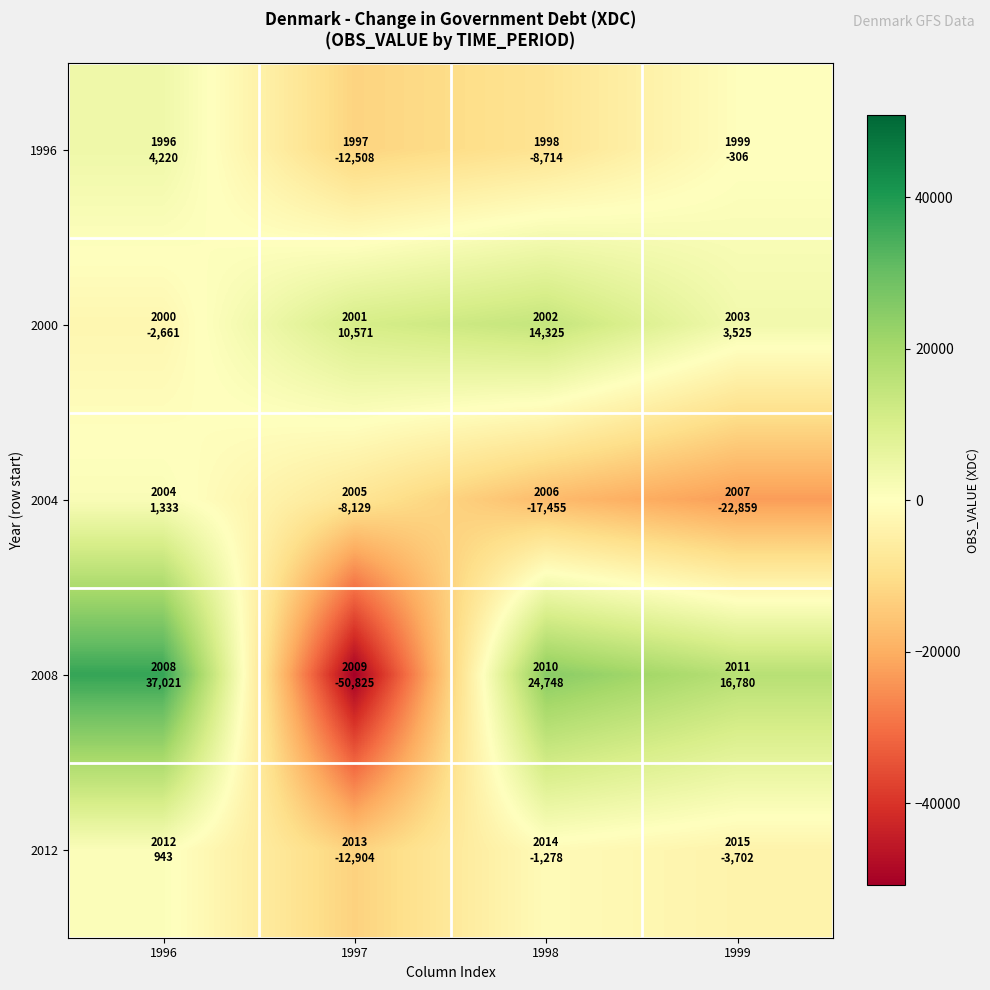

Reading right to left, transcribe all the data shown in this chart.

1996: 1999=-306	1998=-8714	1997=-12508	1996=4220
2000: 1999=3525	1998=14325	1997=10571	1996=-2661
2004: 1999=-22859	1998=-17455	1997=-8129	1996=1333
2008: 1999=16780	1998=24748	1997=-50825	1996=37021
2012: 1999=-3702	1998=-1278	1997=-12904	1996=943